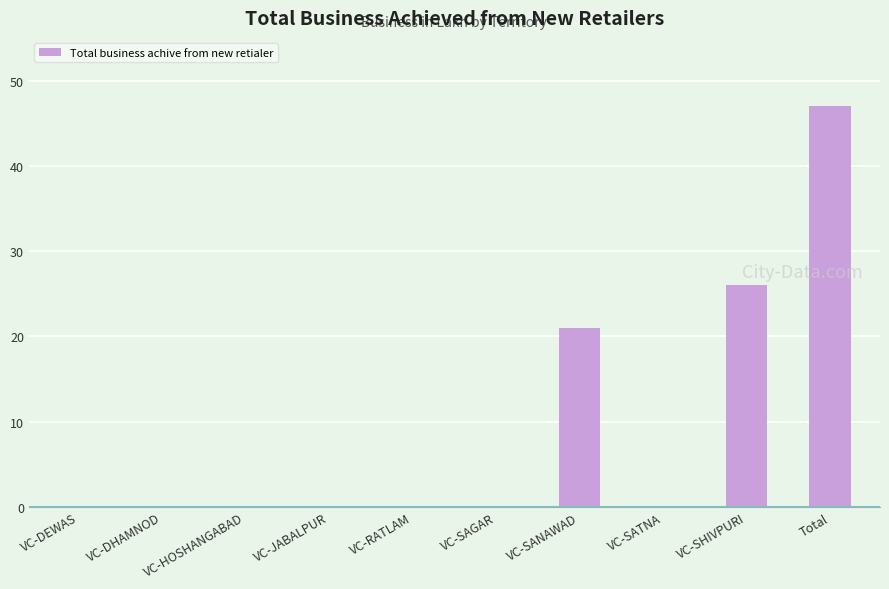

How many series are shown in this chart?

1